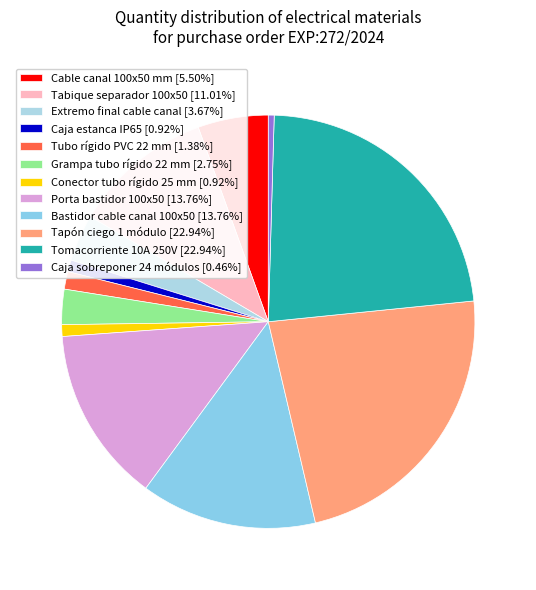

Combined, what portion of the pie is Caja sobreponer 24 módulos and Tapón ciego 1 módulo?

23.4%